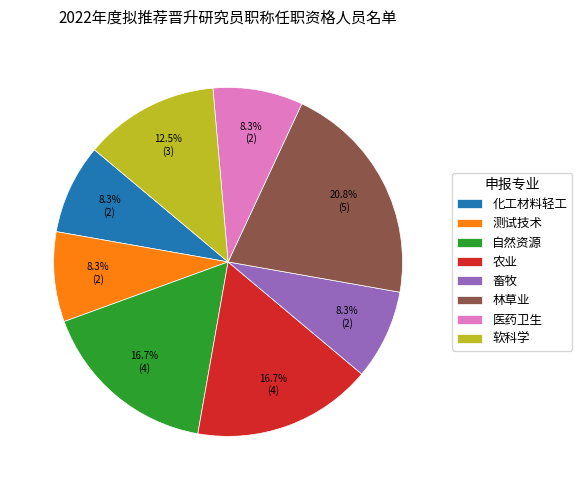

Does 测试技术 account for over 50% of the chart?

No